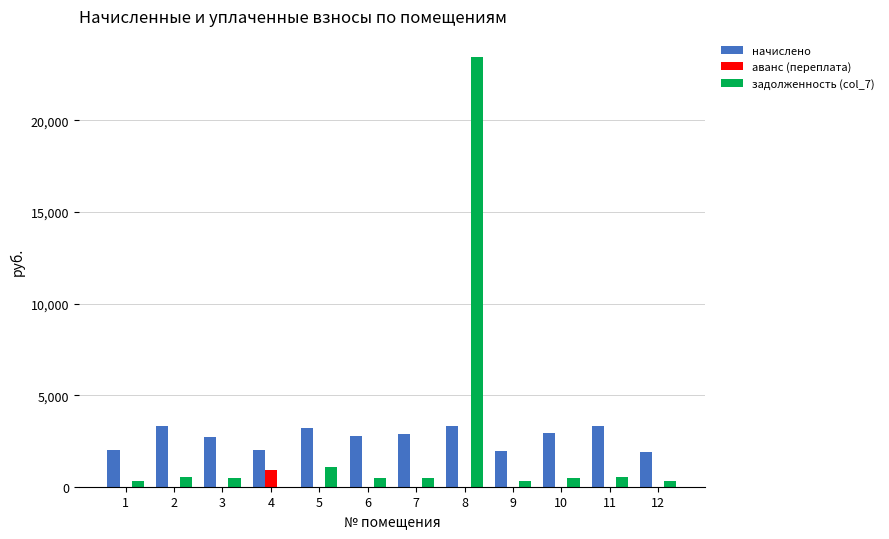

Are the bars grouped side by side (vs. stacked)?

Yes